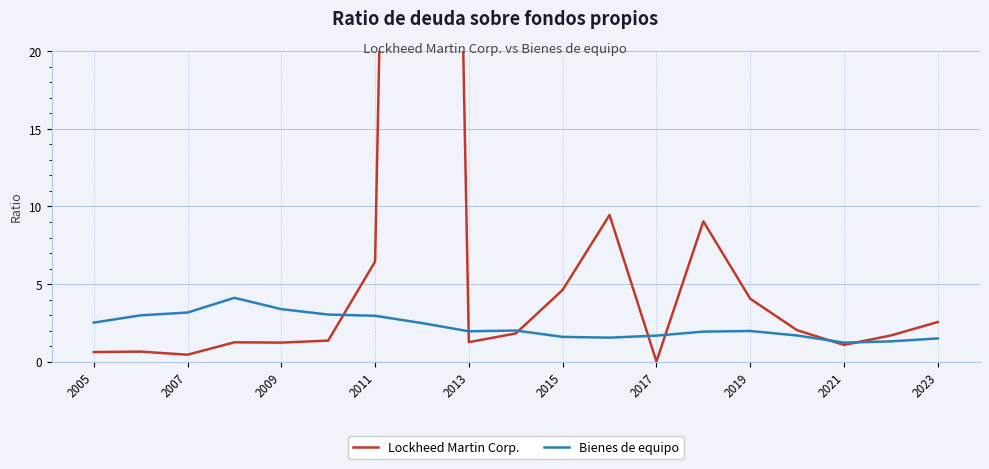

What is the maximum value for Bienes de equipo?

4.1